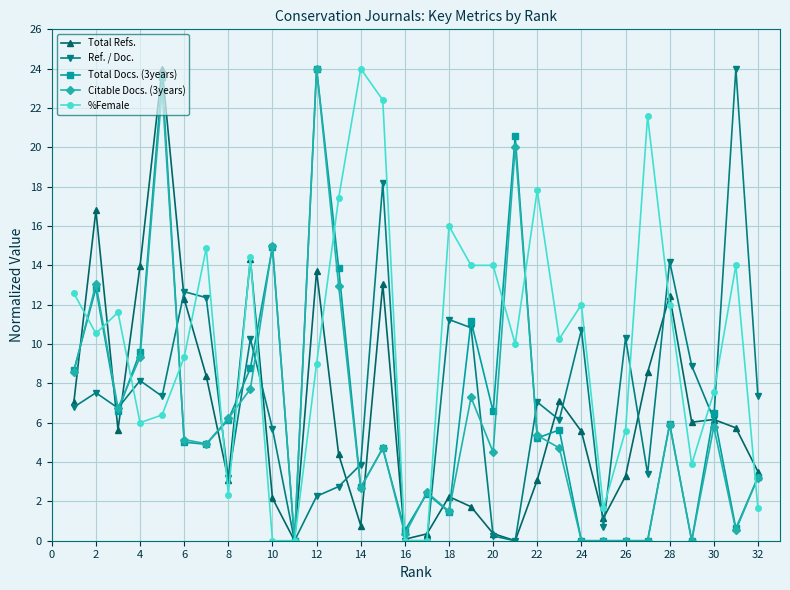

What is the value of the Total Docs. (3years) point at the 31st from the left?

0.6